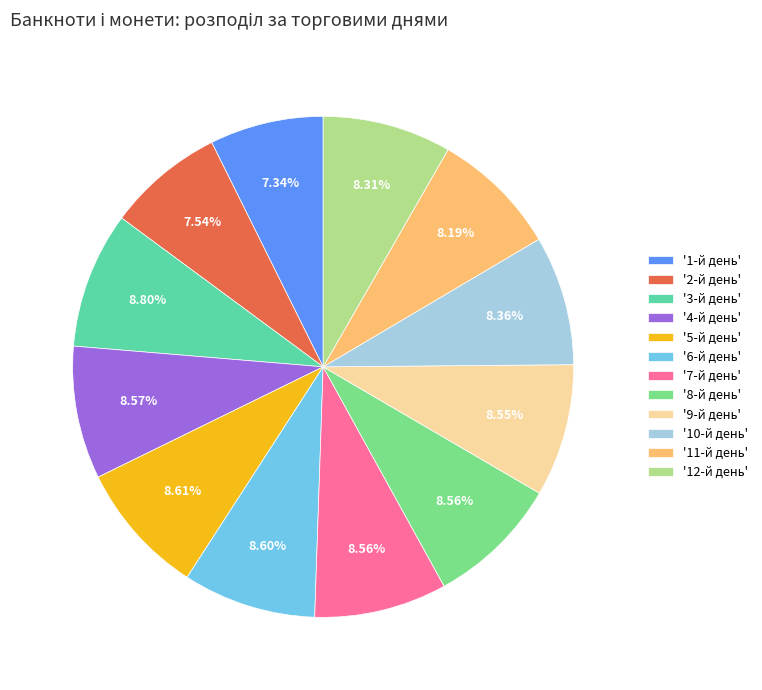

Approximately how many times larger is the value at '10-й день' compared to '11-й день'?

1.0